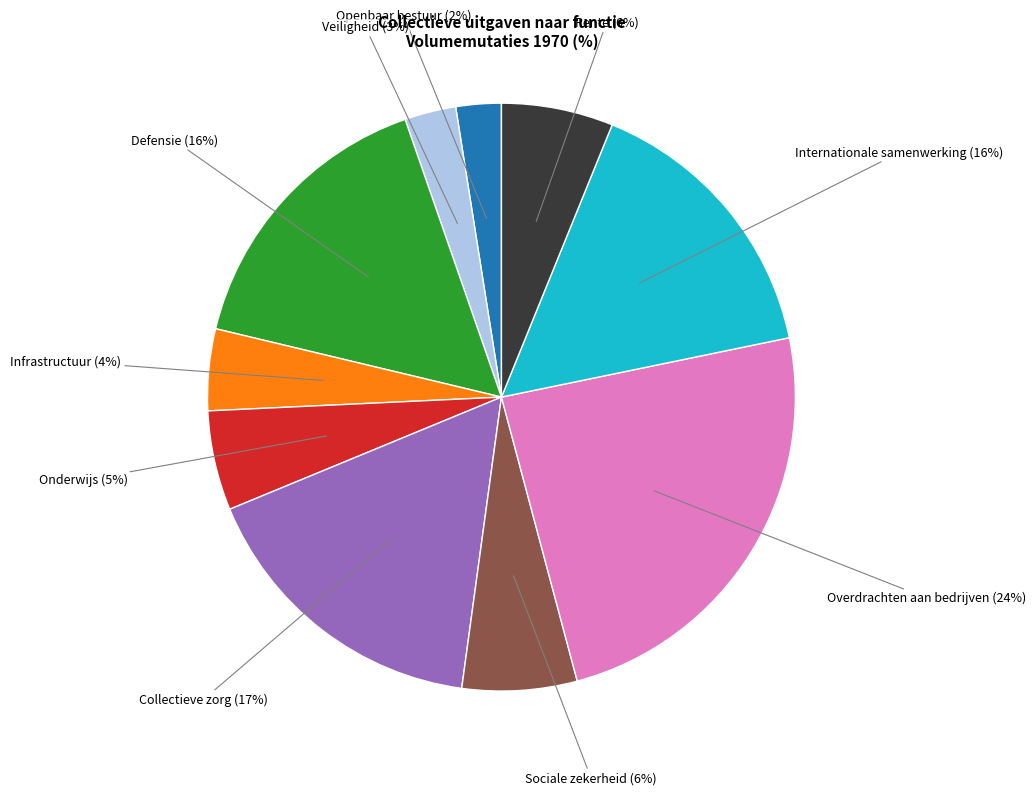

Which slice is the largest?

Overdrachten aan bedrijven